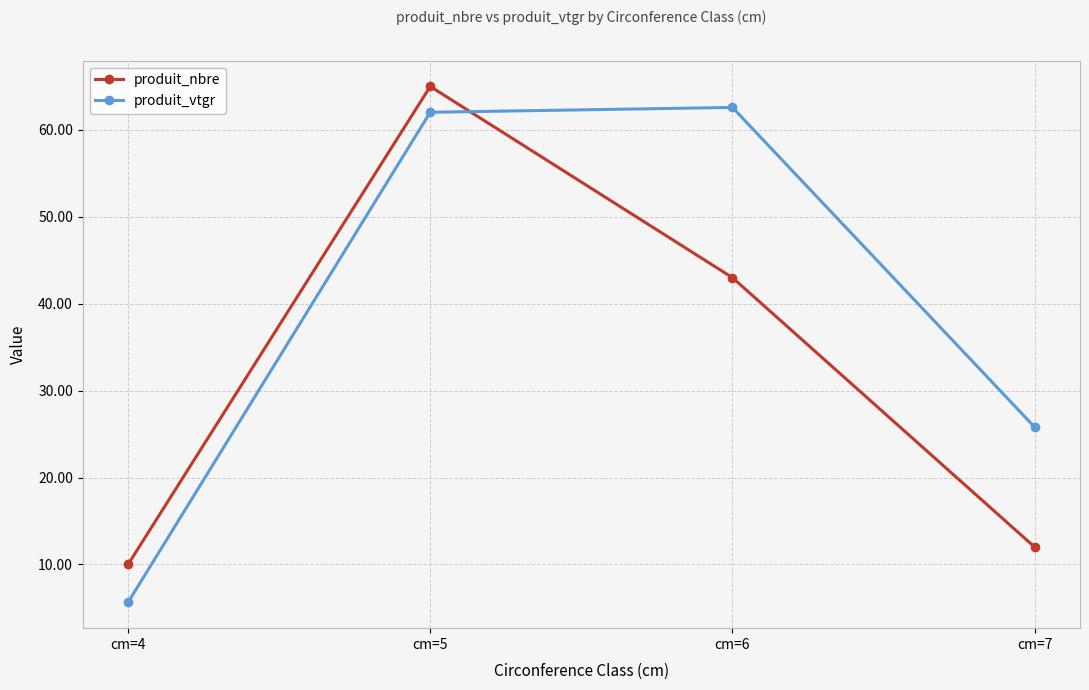

At which label does produit_vtgr first exceed 62?

cm=5